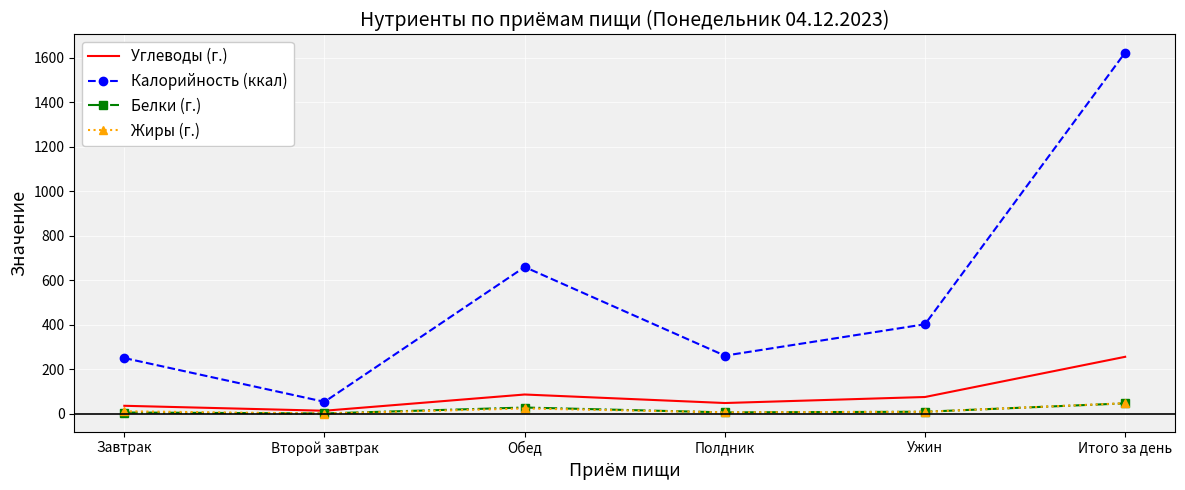

What is the greatest value displayed?

1623.8